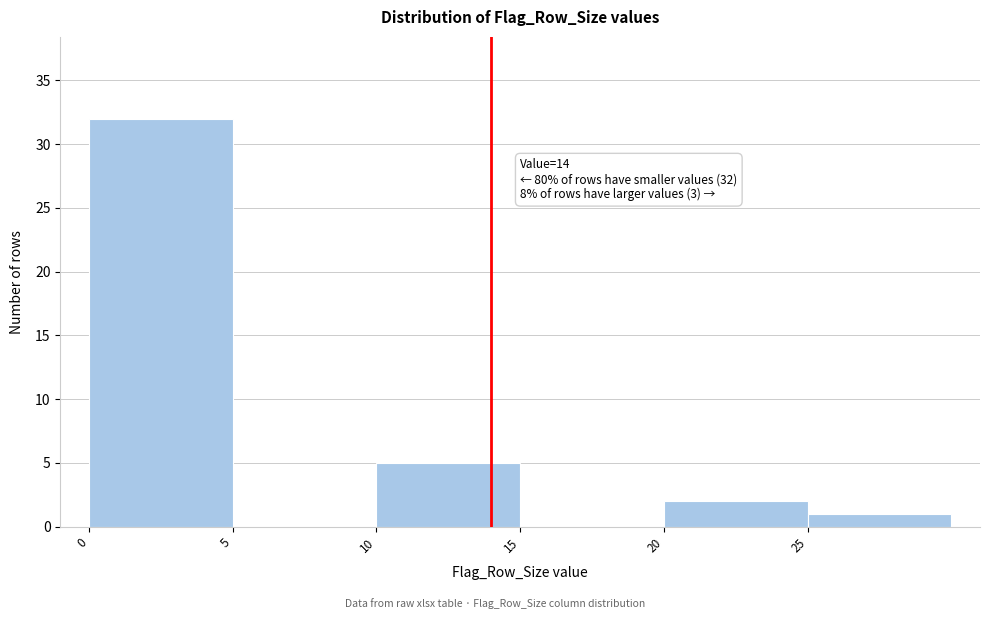

Which range on the x-axis has the tallest bar?

0 to 5